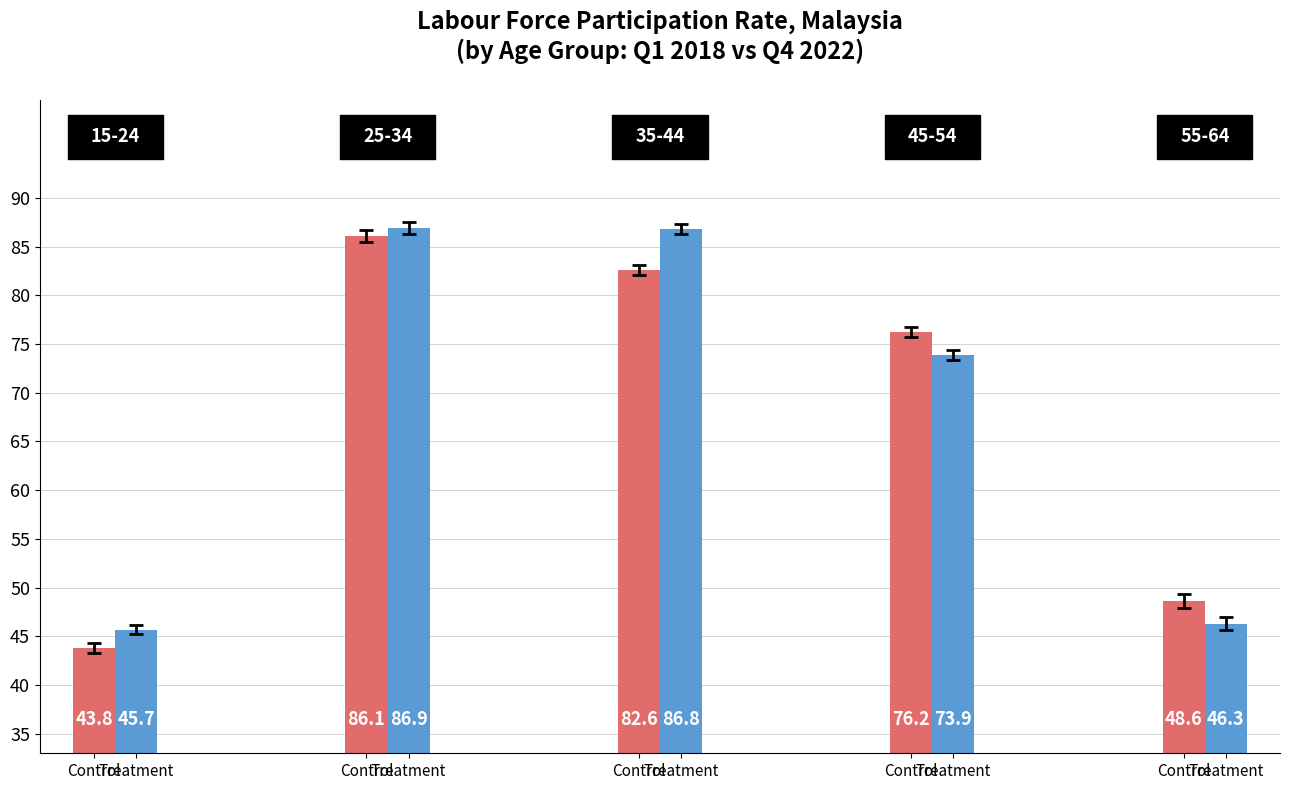

How many bars are there in each group?

2